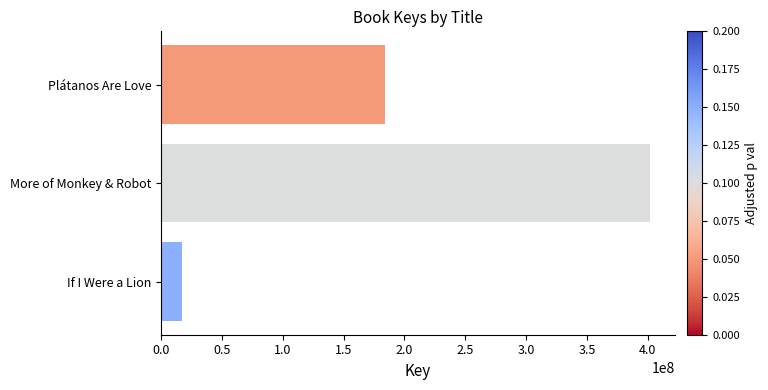

List the labels in order of value, smallest first.

If I Were a Lion, Plátanos Are Love, More of Monkey & Robot